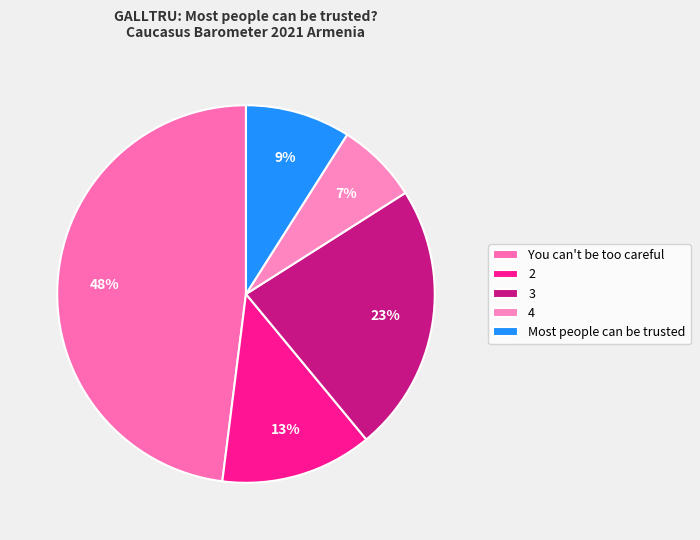

Approximately how many times larger is the value at You can't be too careful compared to 2?

3.7